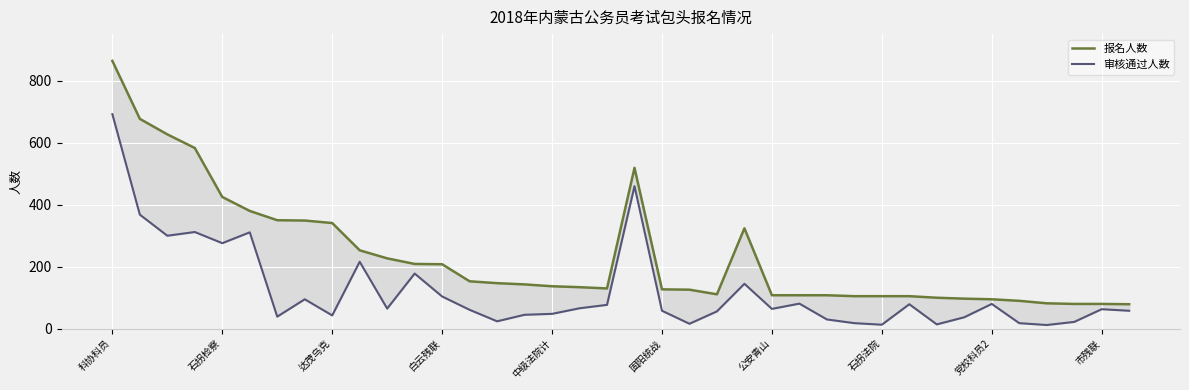

Which series has the widest spread of values?

报名人数